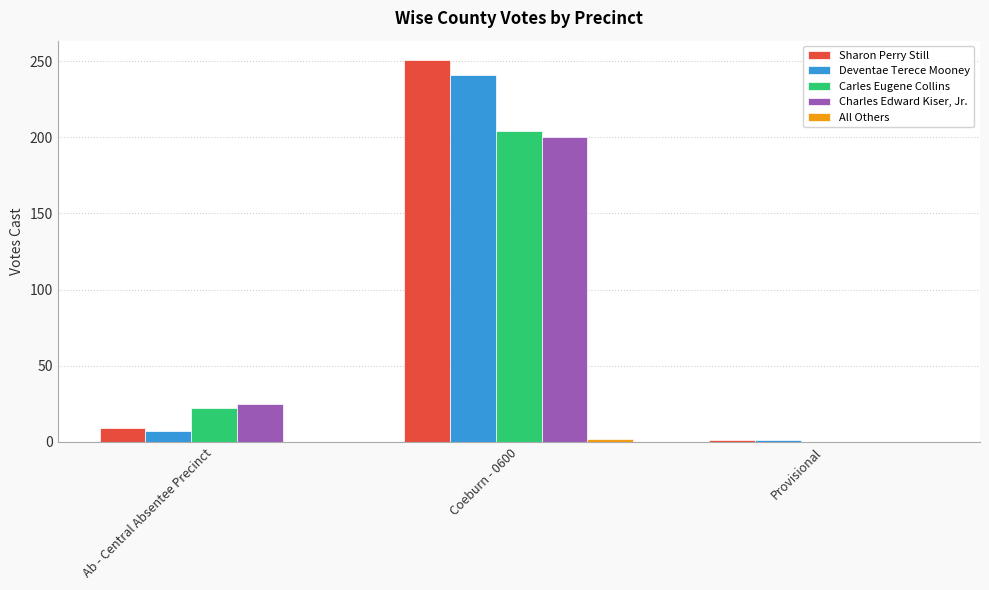

Where is Sharon Perry Still nearest to the value 126?

Ab - Central Absentee Precinct